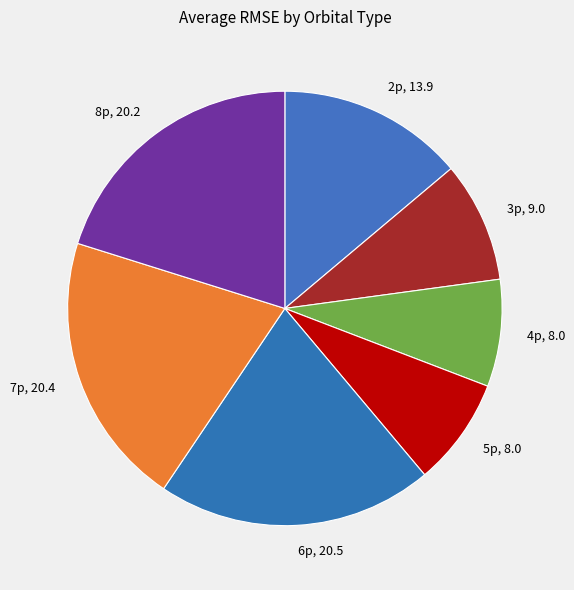

What is the ratio of the value at 4p, 8.0 to the value at 3p, 9.0?

0.9